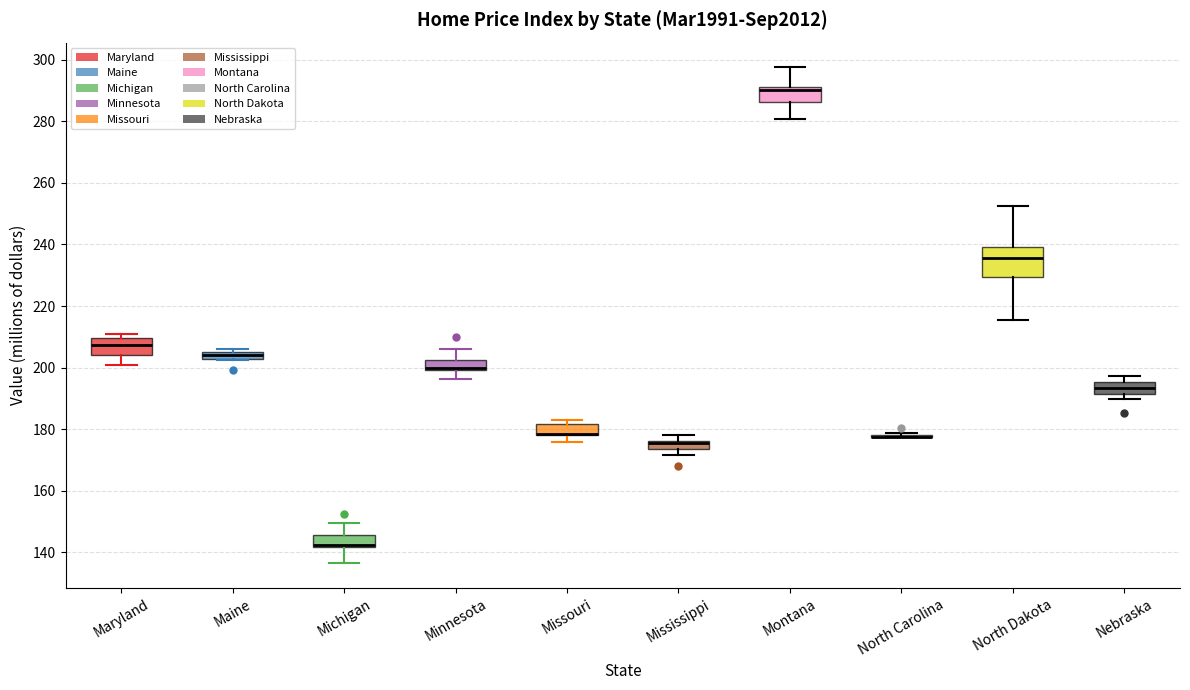

Which box is the tallest, from its lower edge to its upper edge?

North Dakota